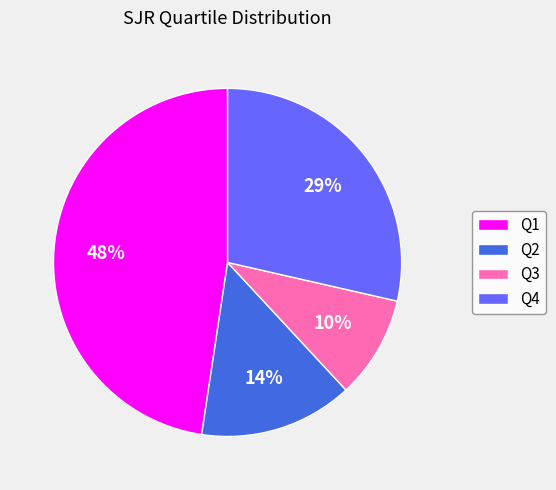

Which slice is the largest?

Q1